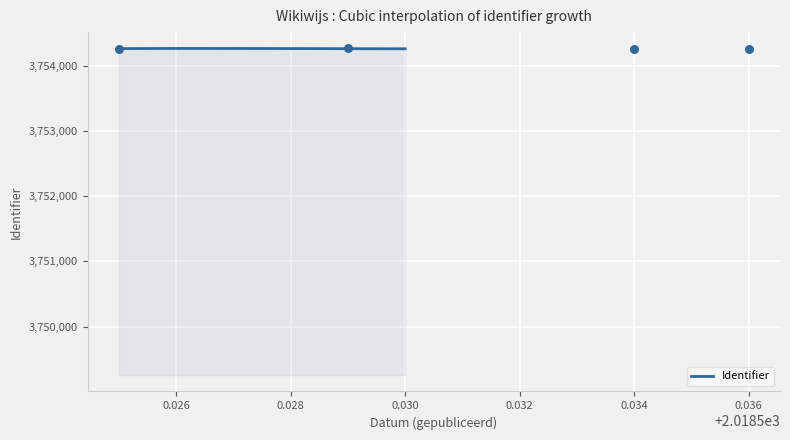

Approximately how many times larger is the value at 2018-07-11 compared to 2018-07-12?

1.0